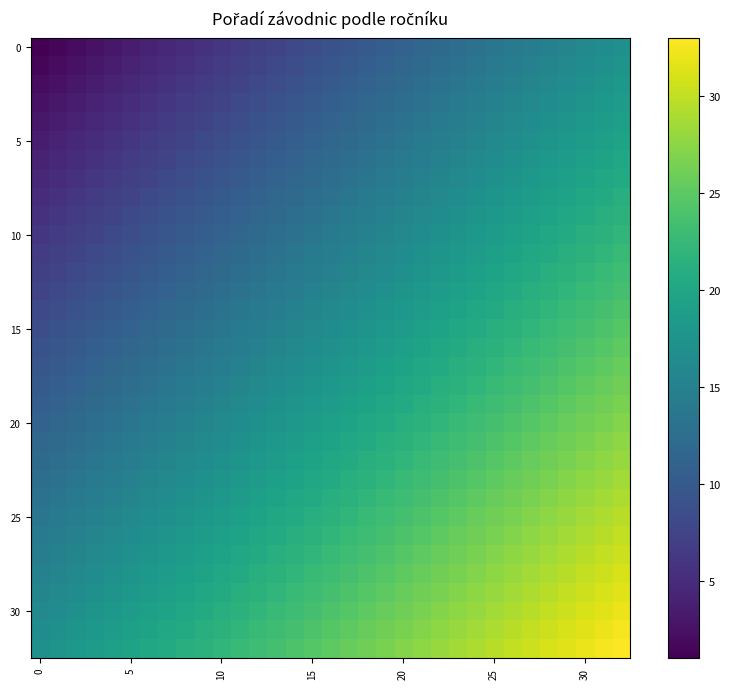

Count the number of categories in the chart.

33